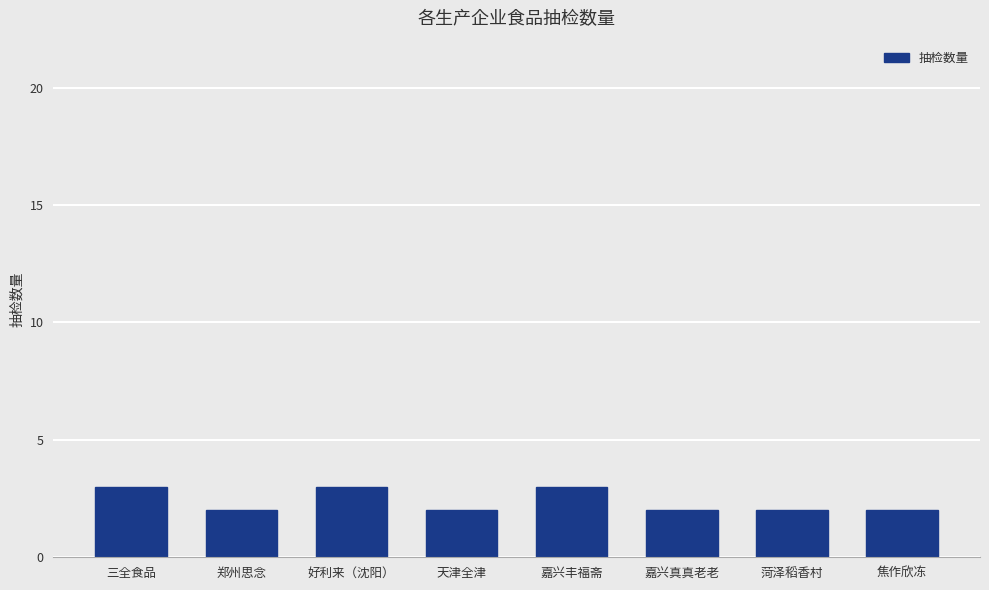

What is the maximum value shown in the chart?

3